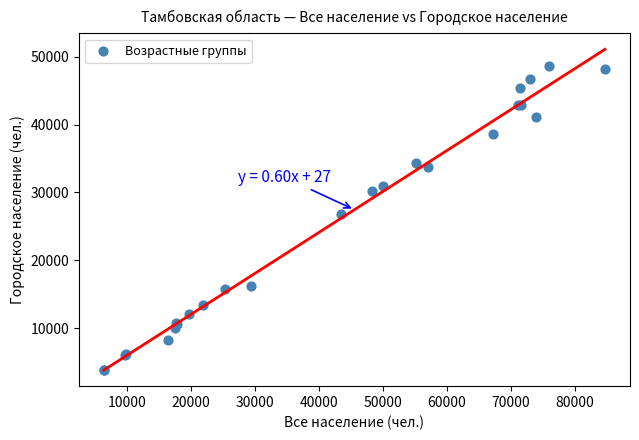

What Y value in the scatter plot is closest to 26267?

26794